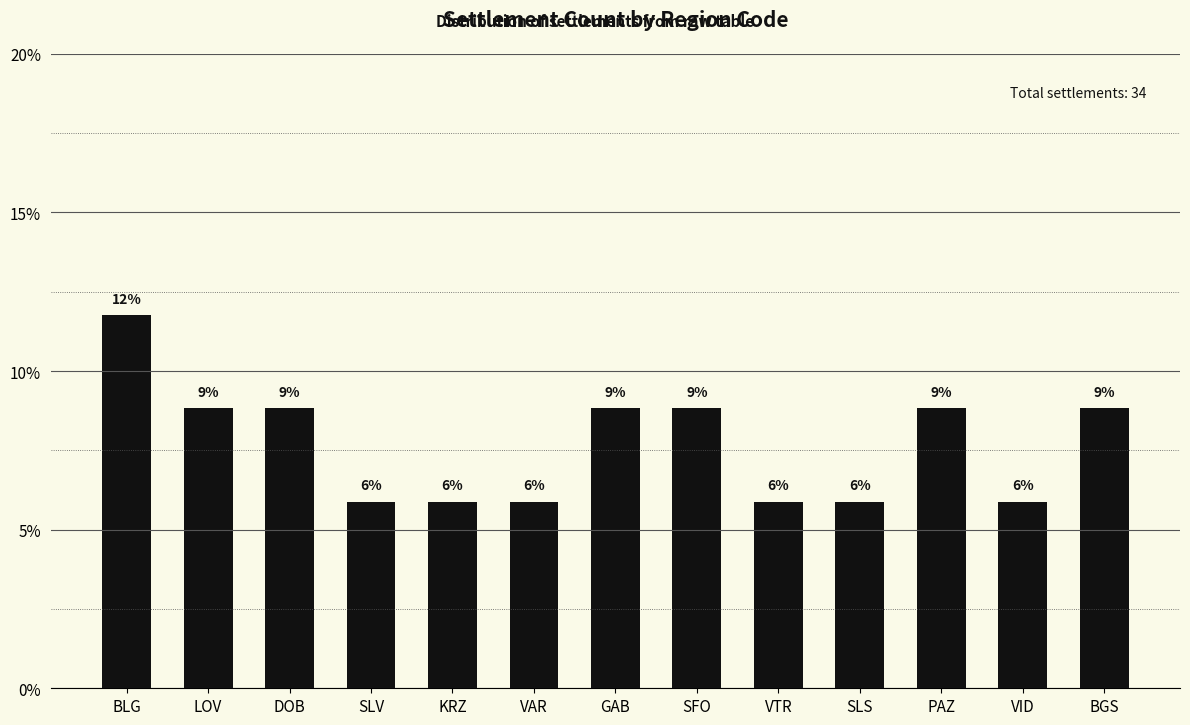

Which has a higher value, GAB or BLG?

BLG